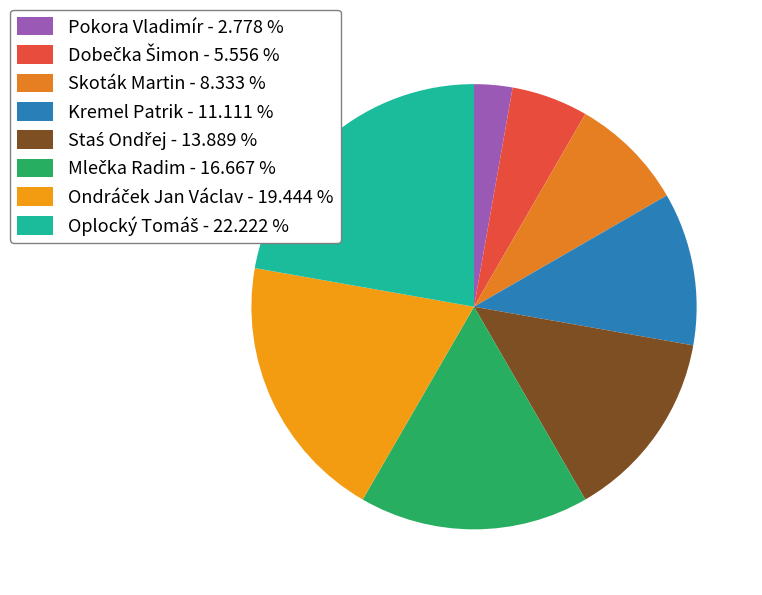

What is the smallest slice in the pie chart?

Pokora Vladimír